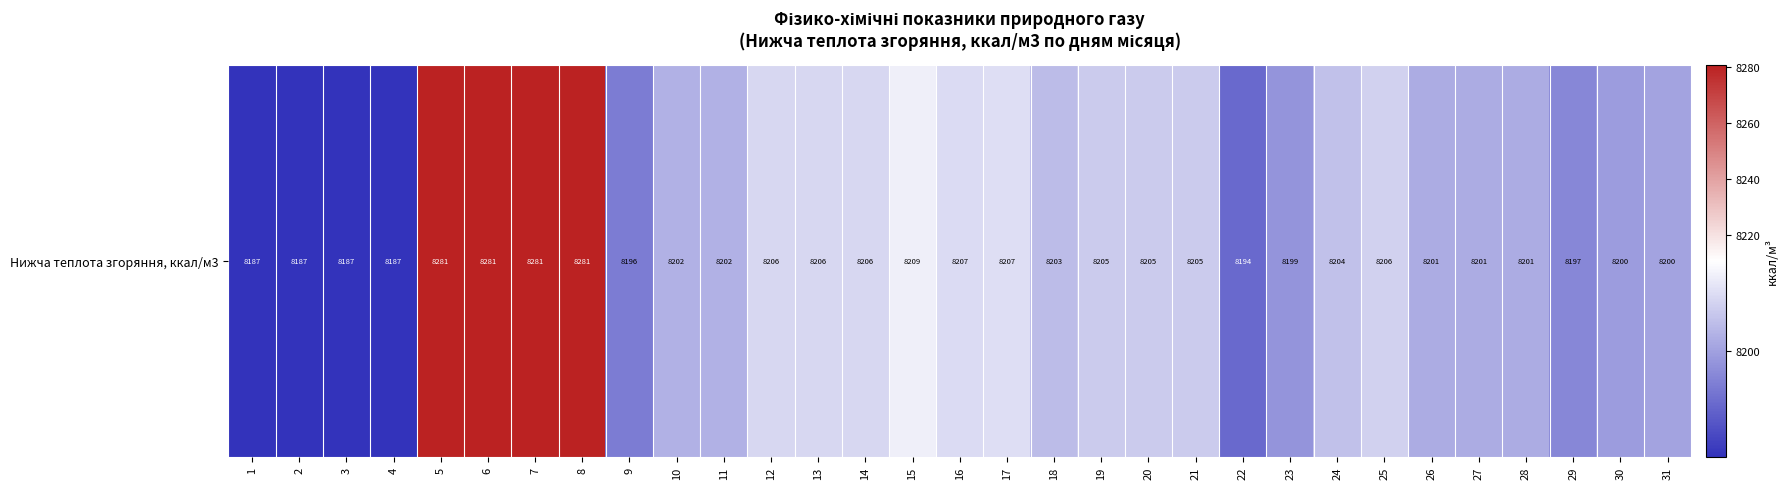

Rank the categories by value from lowest to highest.

1, 2, 3, 4, 22, 9, 29, 23, 30, 31, 26, 27, 28, 10, 11, 18, 24, 19, 20, 21, 25, 12, 13, 14, 16, 17, 15, 5, 6, 7, 8